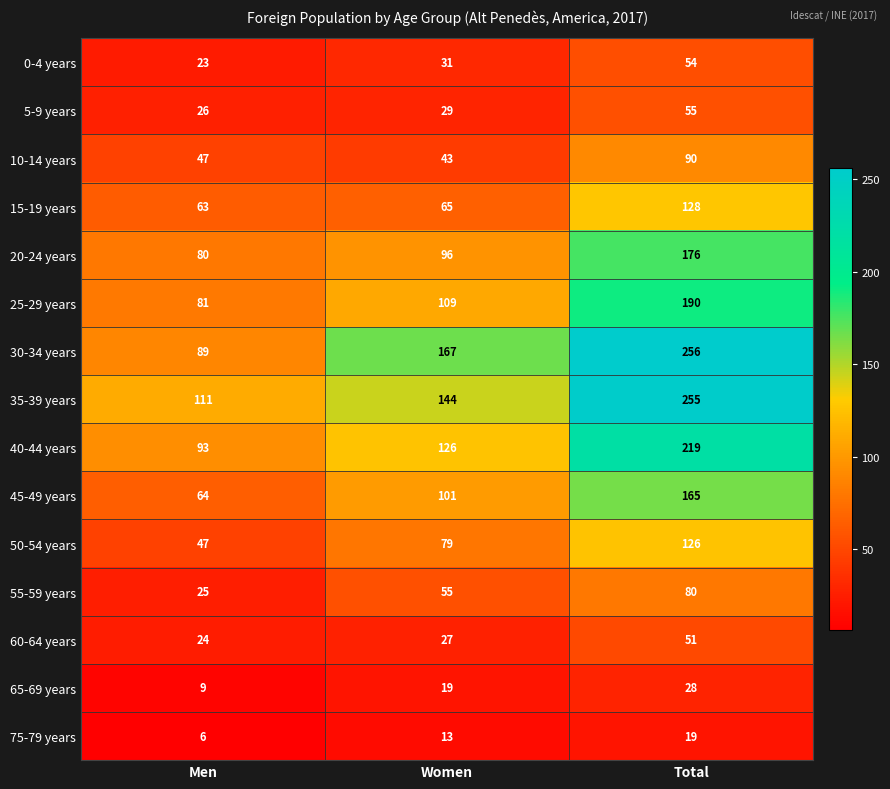

Rank the series at Total from highest to lowest value.

30-34 years, 35-39 years, 40-44 years, 25-29 years, 20-24 years, 45-49 years, 15-19 years, 50-54 years, 10-14 years, 55-59 years, 5-9 years, 0-4 years, 60-64 years, 65-69 years, 75-79 years